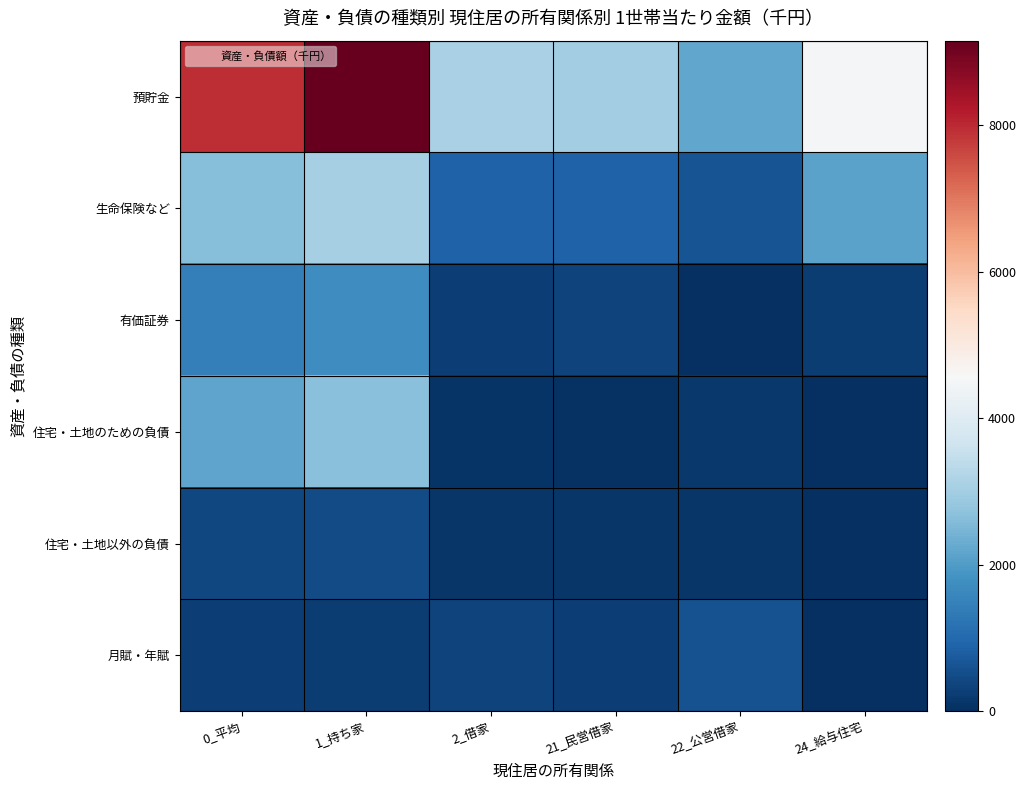

Rank the series at 0_平均 from highest to lowest value.

預貯金, 生命保険など, 住宅・土地のための負債, 有価証券, 住宅・土地以外の負債, 月賦・年賦